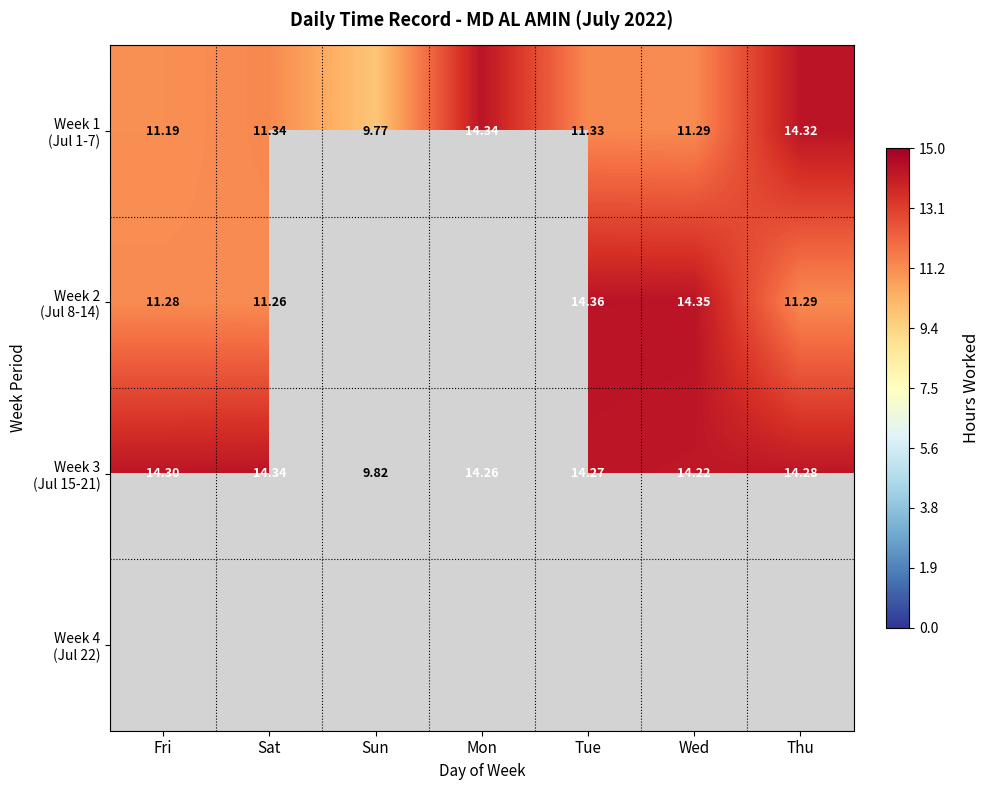

Between Tue and Thu, which series saw the biggest shift?

Week 2 (Jul 8-14)